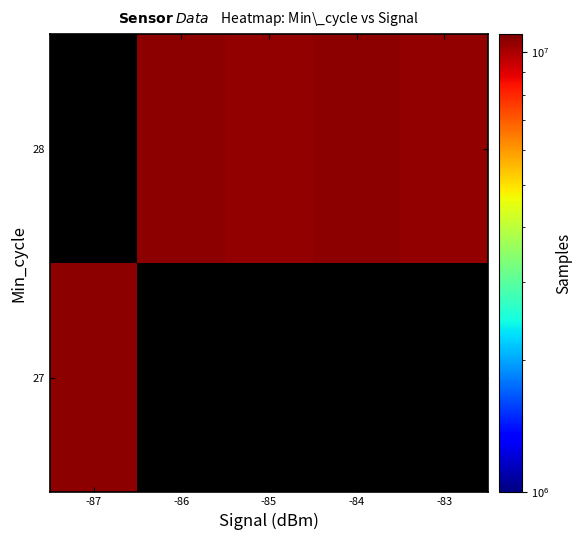

What is the sum of the 28 values at -86 and -83?

21174855.2